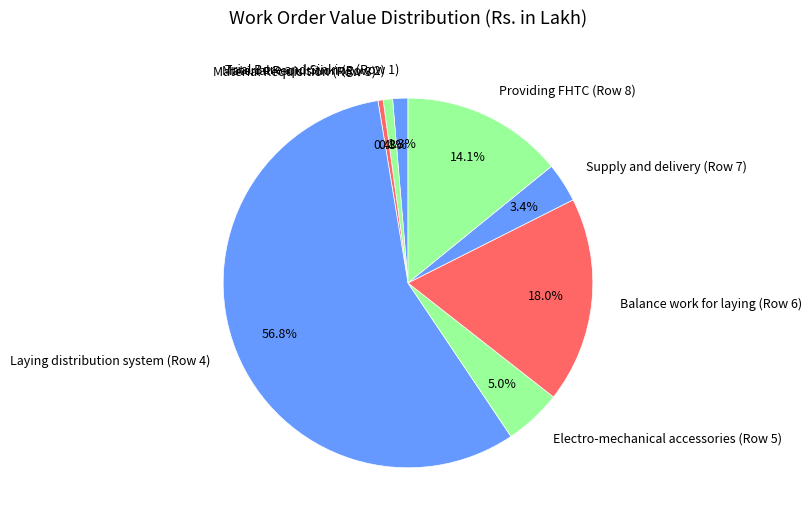

Which category has the biggest portion of the pie?

Laying distribution system (Row 4)